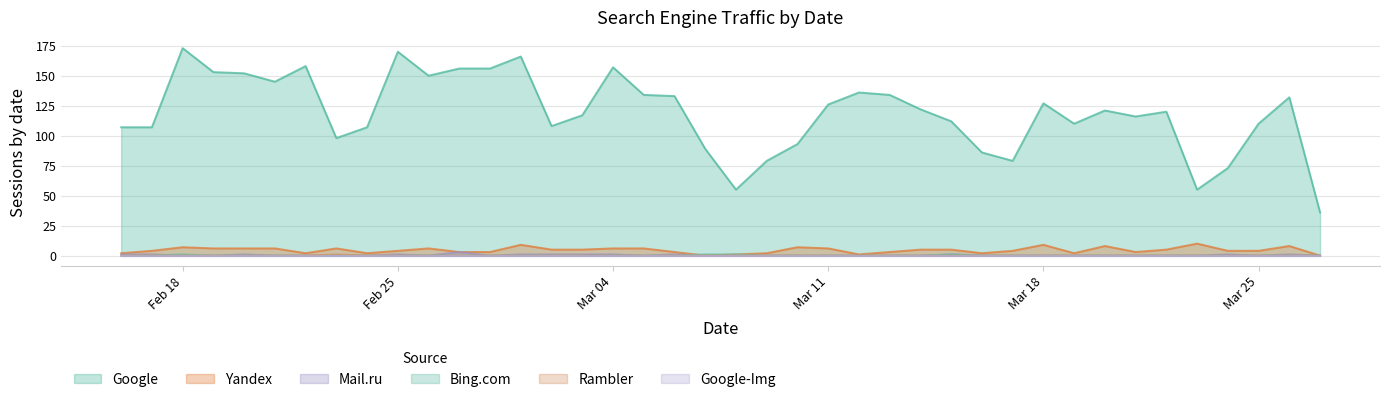

What is the sum of all Bing.com values?

4